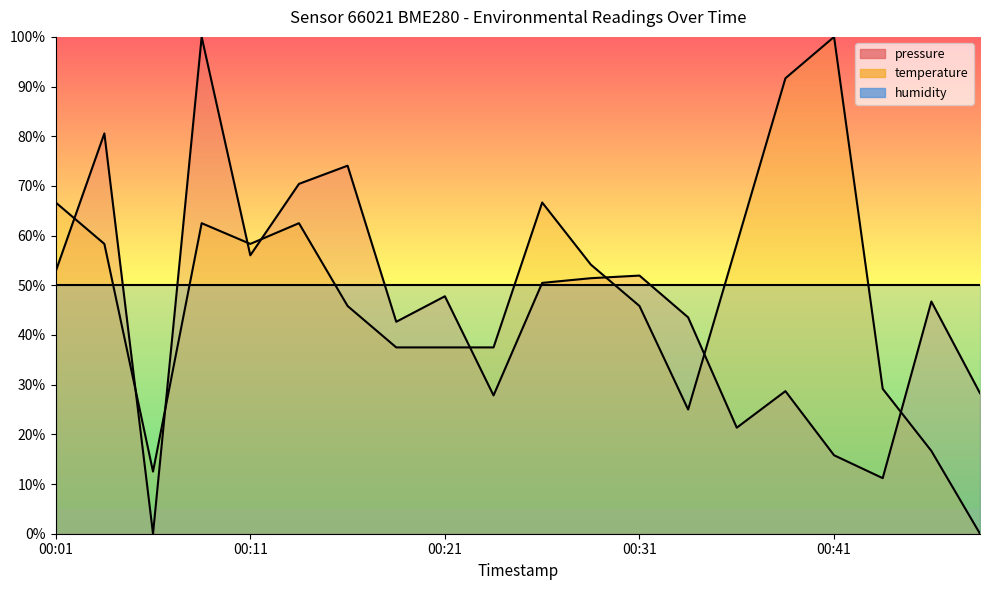

Where do temperature and pressure first cross each other?

00:01 and 00:04